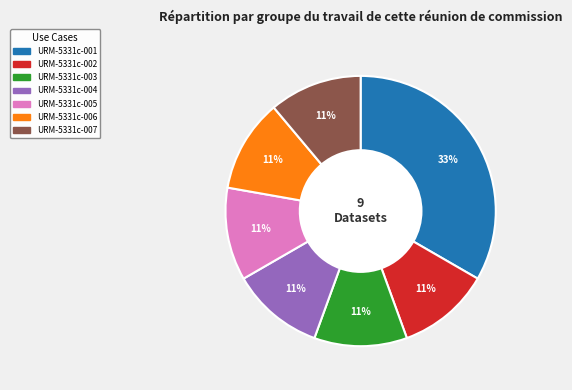

To the nearest percent, what is the average slice percentage?

14%